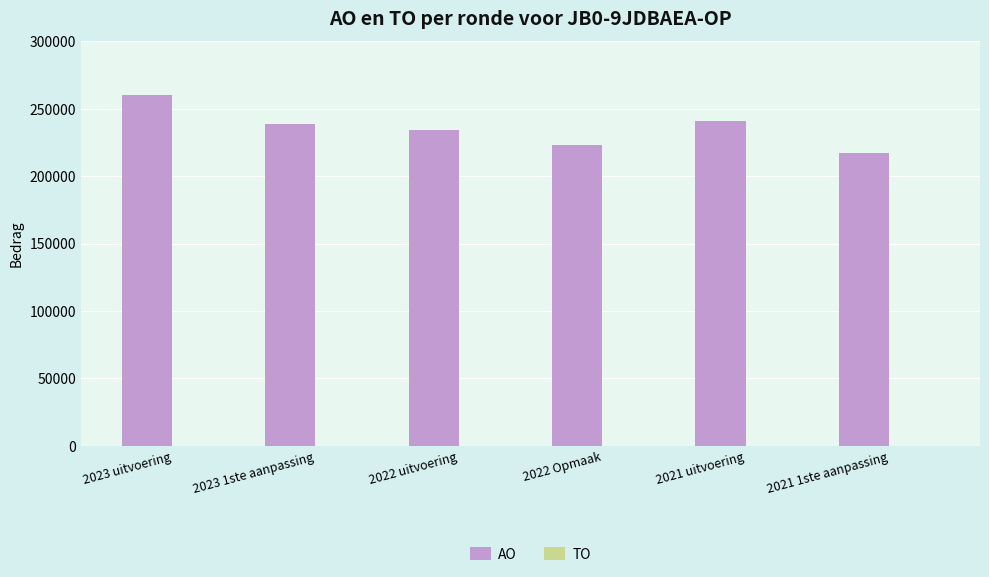

What is the greatest value displayed?

260332